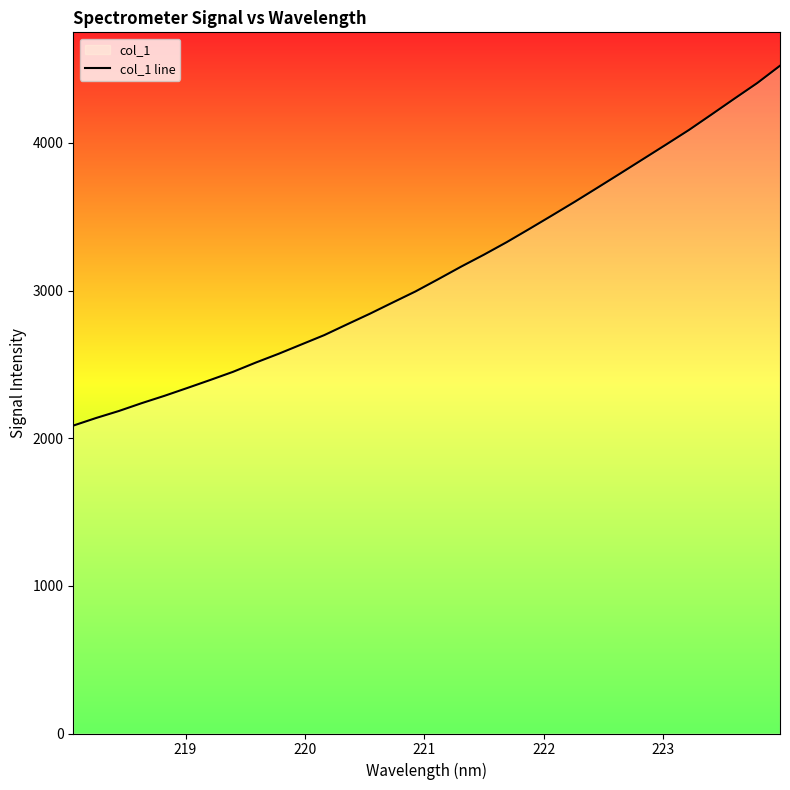

Reading left to right, list all the values displayed in this chart.

2085.2	2136.7	2184.2	2237.3	2287.1	2340.1	2394.0	2449.3	2512.2	2571.6	2634.8	2698.0	2770.8	2842.8	2918.6	2993.7	3076.8	3161.5	3242.5	3327.3	3417.5	3509.2	3602.0	3697.6	3794.0	3891.3	3988.7	4087.1	4192.8	4299.6	4405.0	4522.4